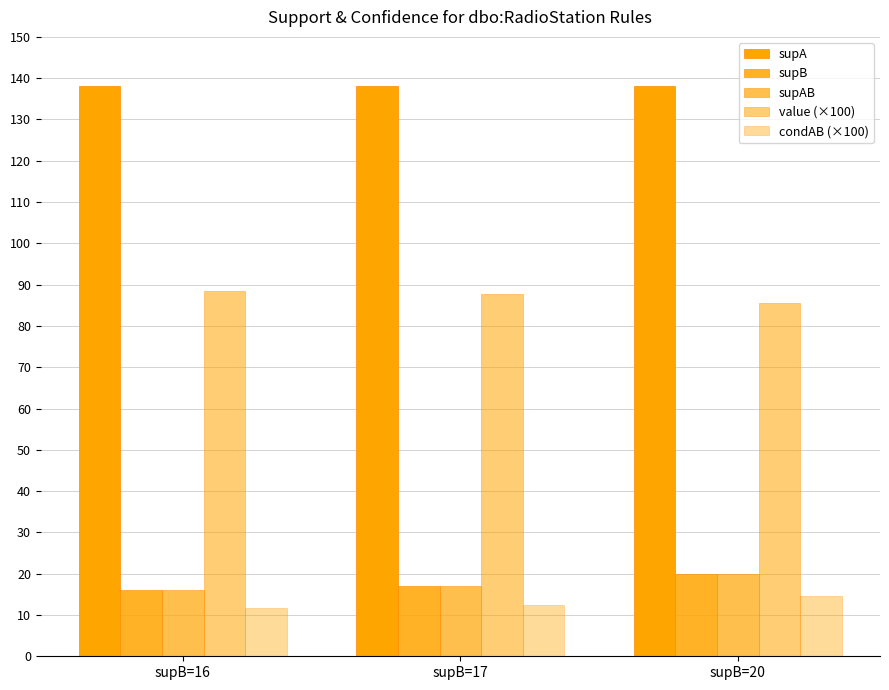

What is the difference between the maximum and minimum values in the value (×100) series?

2.9